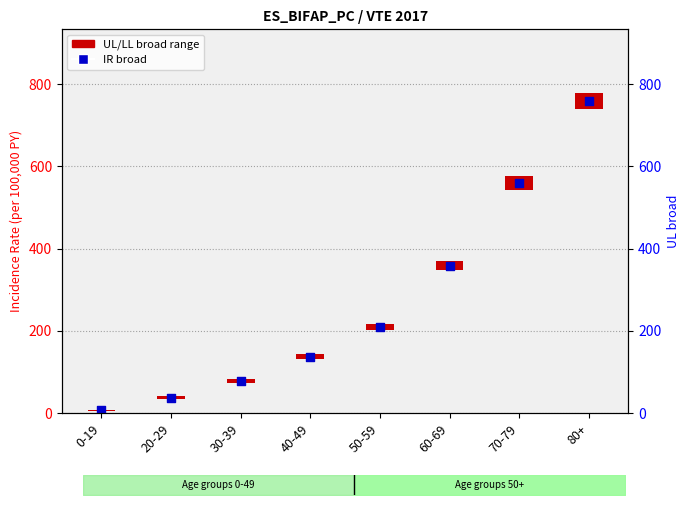

What is the change in value from 0-19 to 60-69?

+351.4